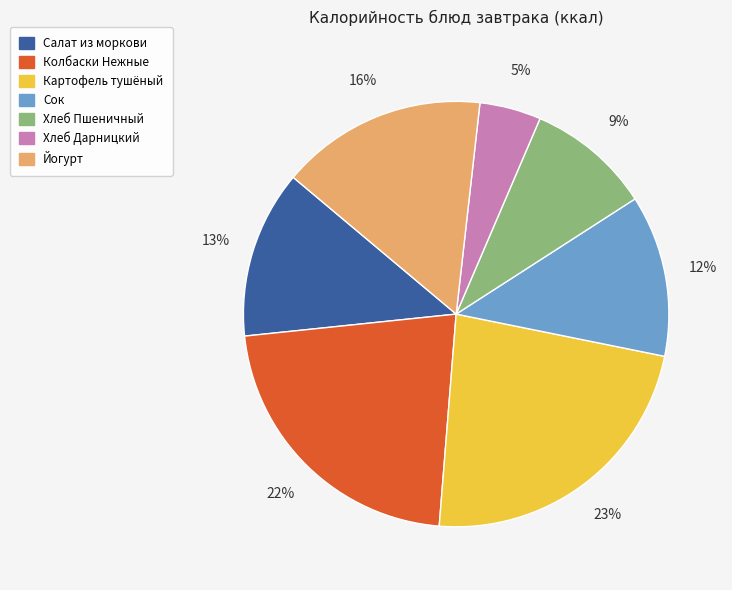

Is Салат из моркови the majority of the pie?

No